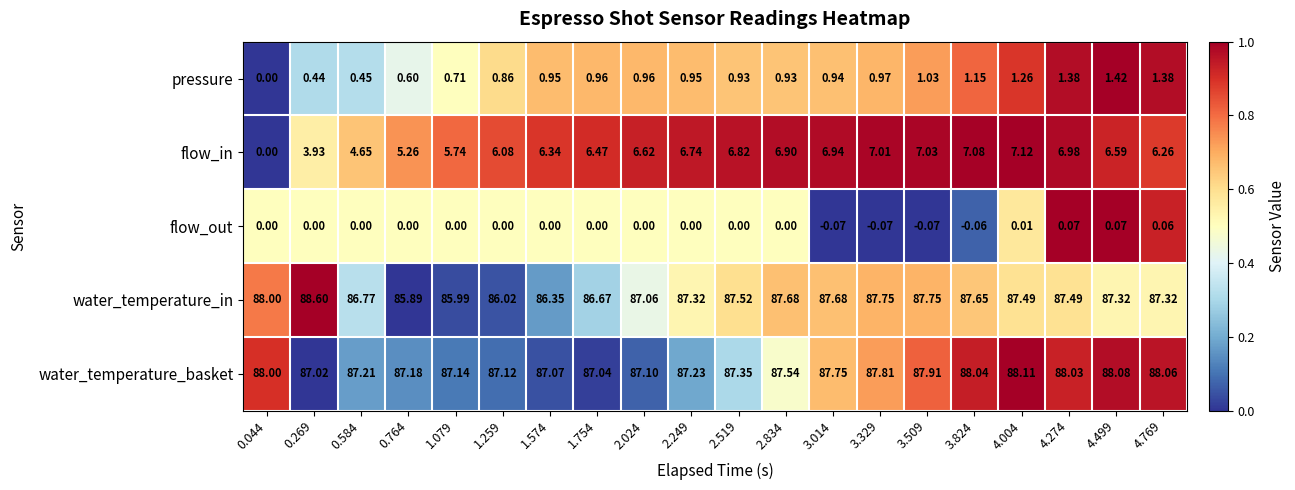

Is the value of flow_out at 0.764 greater than the value of flow_in at 0.269?

No